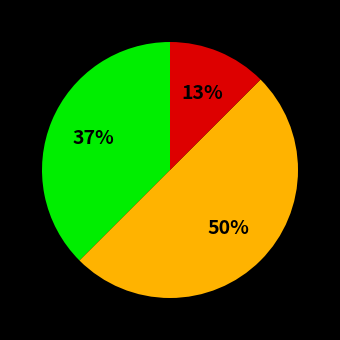

How many slices are in this pie chart?

3